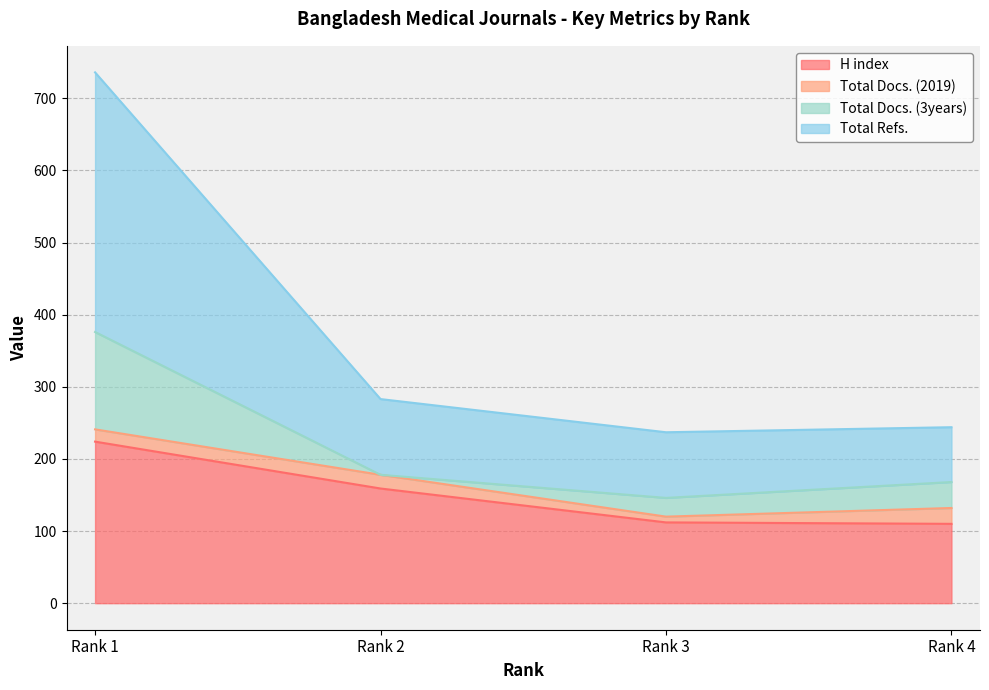

At which label does H index reach its minimum?

Rank 4